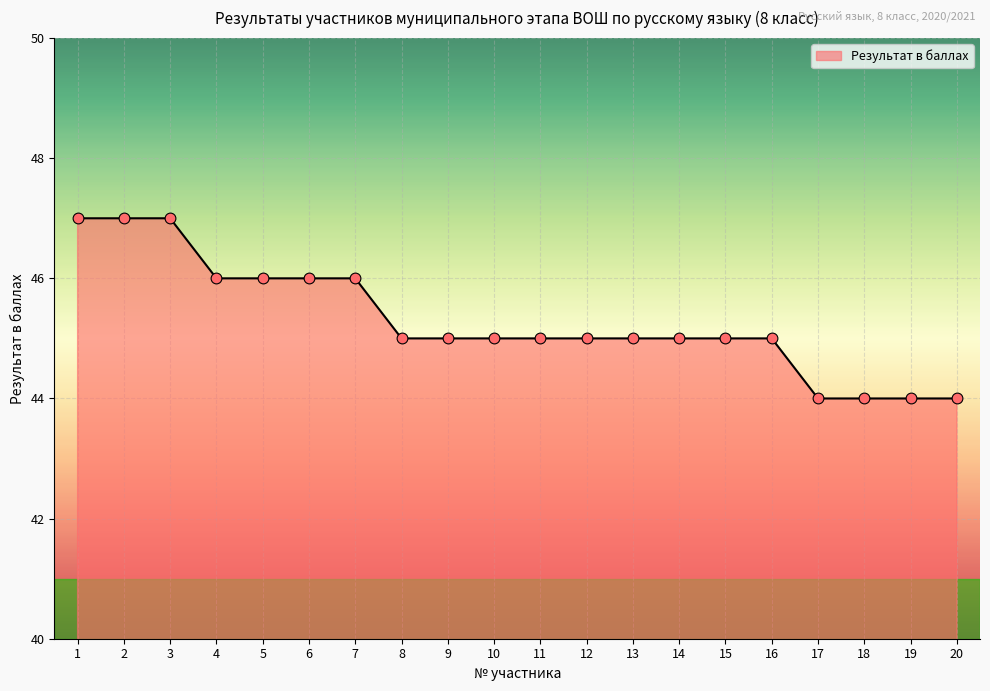

Approximately how many times larger is the value at 14 compared to 13?

1.0